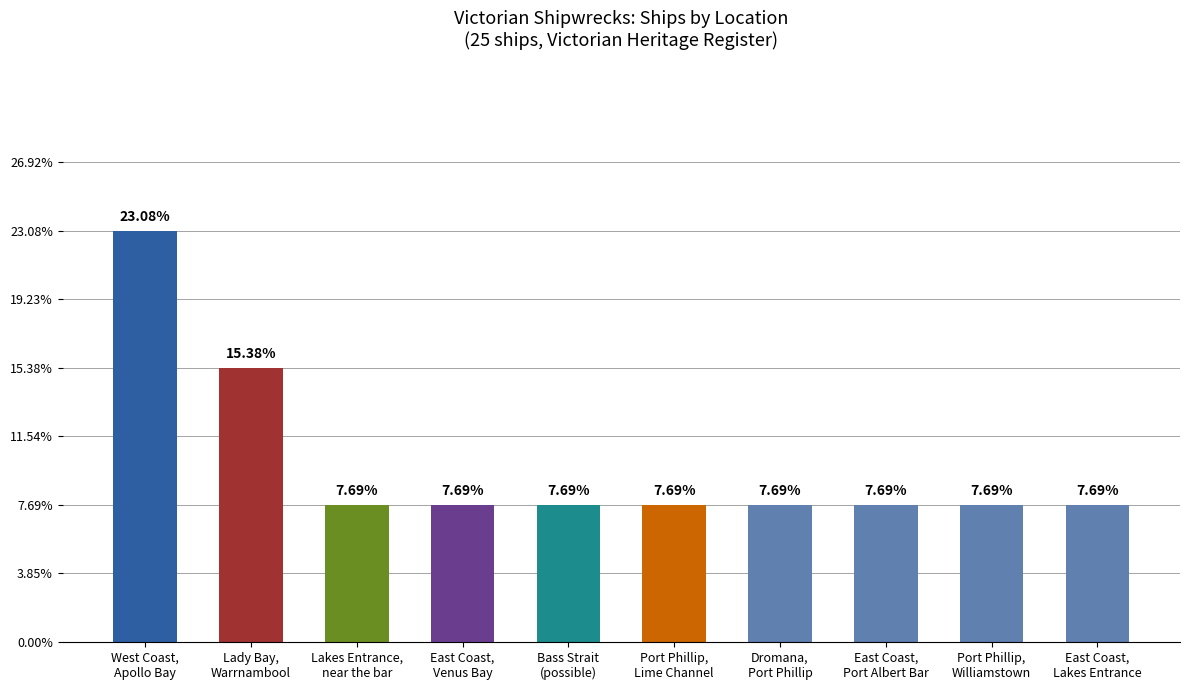

What is the greatest value displayed?

3